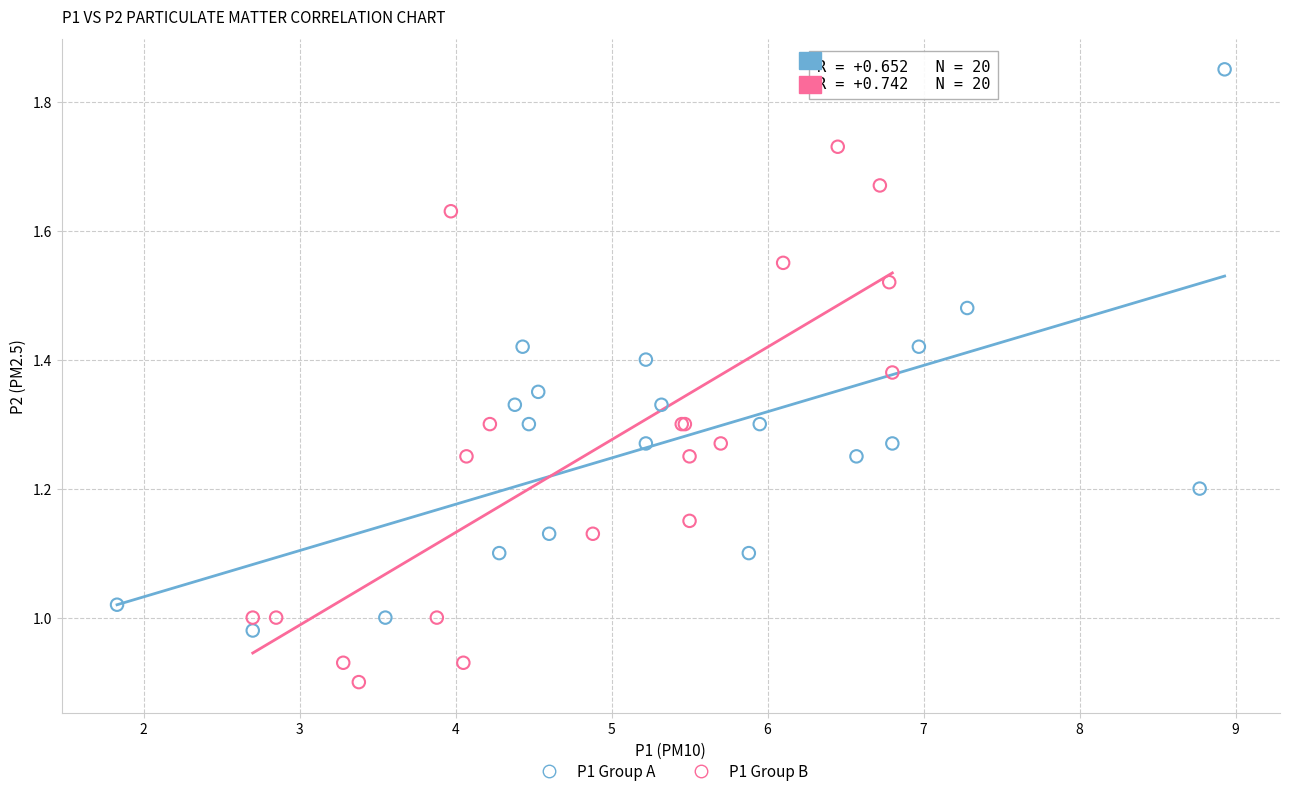

Which series contains the lowest Y value?

P1 Group B